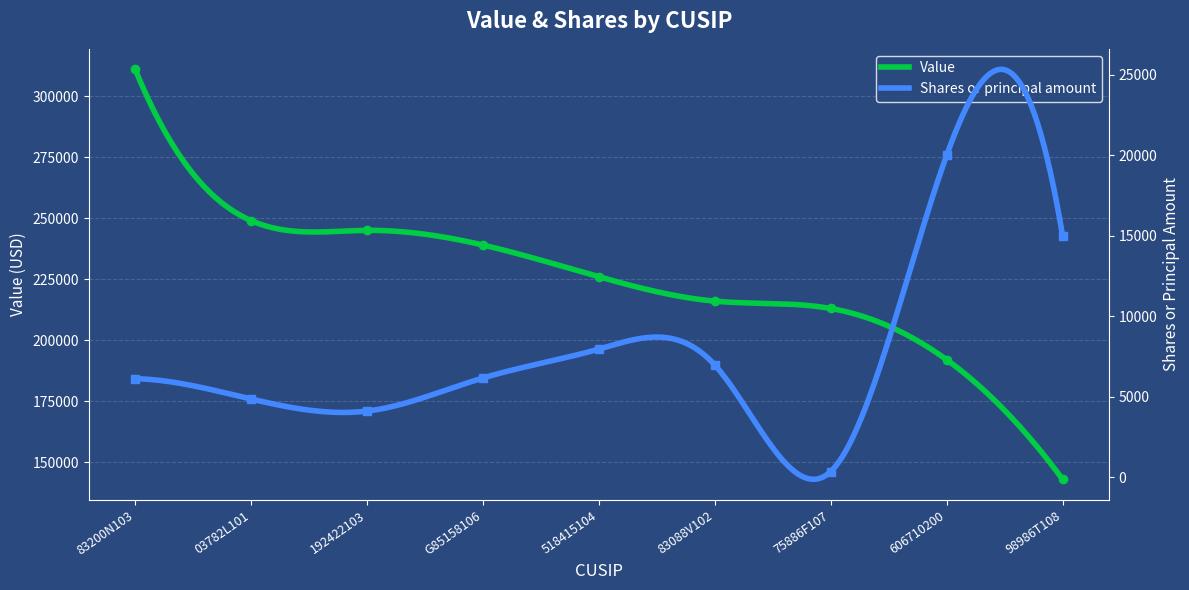

At which category is the sum across all series the highest?

83200N103